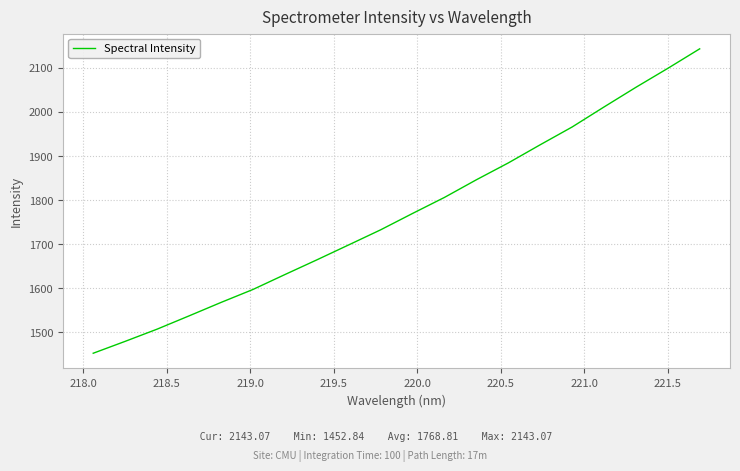

What is the maximum value shown in the chart?

2143.1